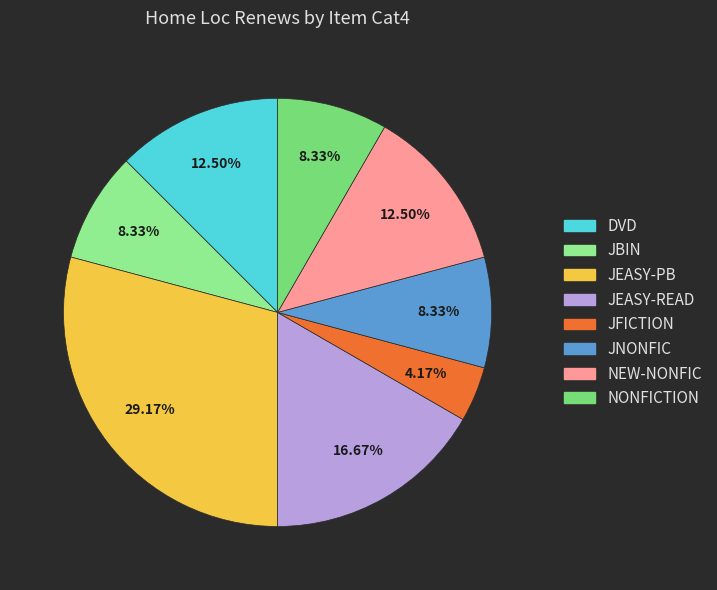

What is the change in value from JEASY-READ to NEW-NONFIC?

-1